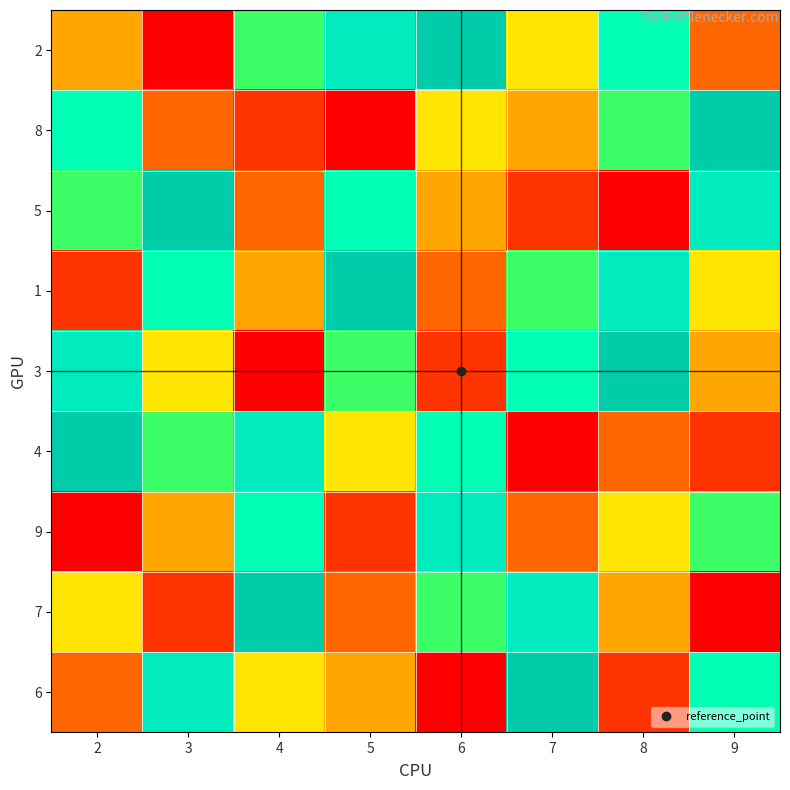

Reading right to left, transcribe all the data shown in this chart.

2: 9=3	8=7	7=5	6=9	5=8	4=6	3=1	2=4
8: 9=9	8=6	7=4	6=5	5=1	4=2	3=3	2=7
5: 9=8	8=1	7=2	6=4	5=7	4=3	3=9	2=6
1: 9=5	8=8	7=6	6=3	5=9	4=4	3=7	2=2
3: 9=4	8=9	7=7	6=2	5=6	4=1	3=5	2=8
4: 9=2	8=3	7=1	6=7	5=5	4=8	3=6	2=9
9: 9=6	8=5	7=3	6=8	5=2	4=7	3=4	2=1
7: 9=1	8=4	7=8	6=6	5=3	4=9	3=2	2=5
6: 9=7	8=2	7=9	6=1	5=4	4=5	3=8	2=3